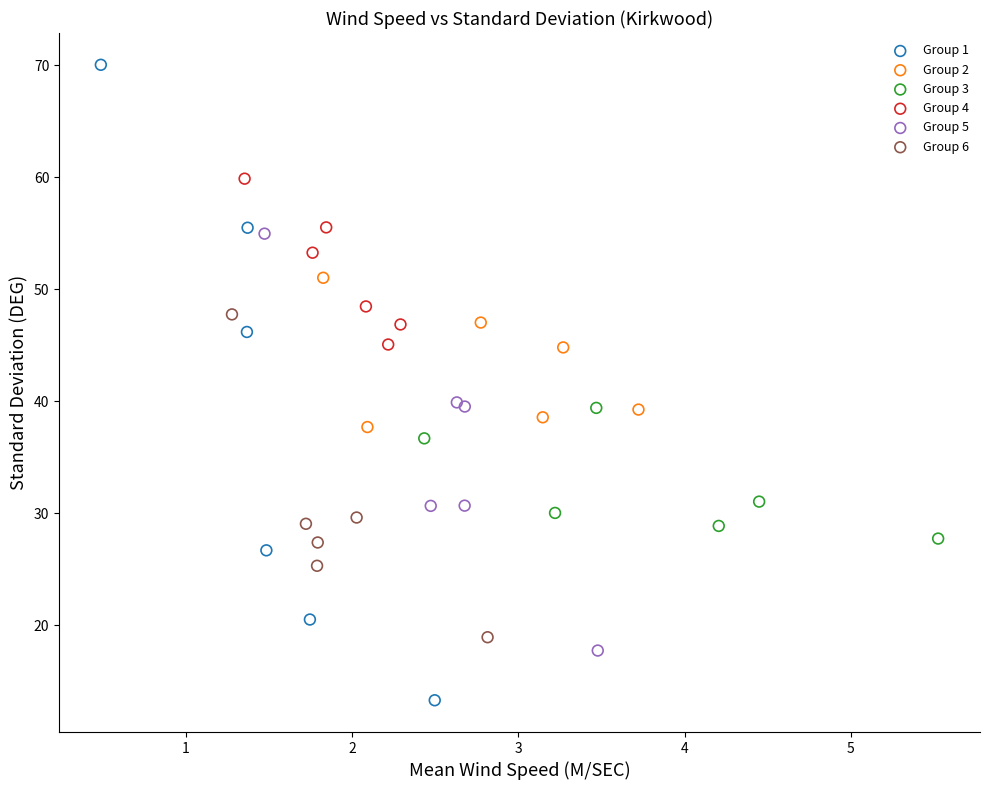

Which series has the largest Y range (max minus min)?

Group 1